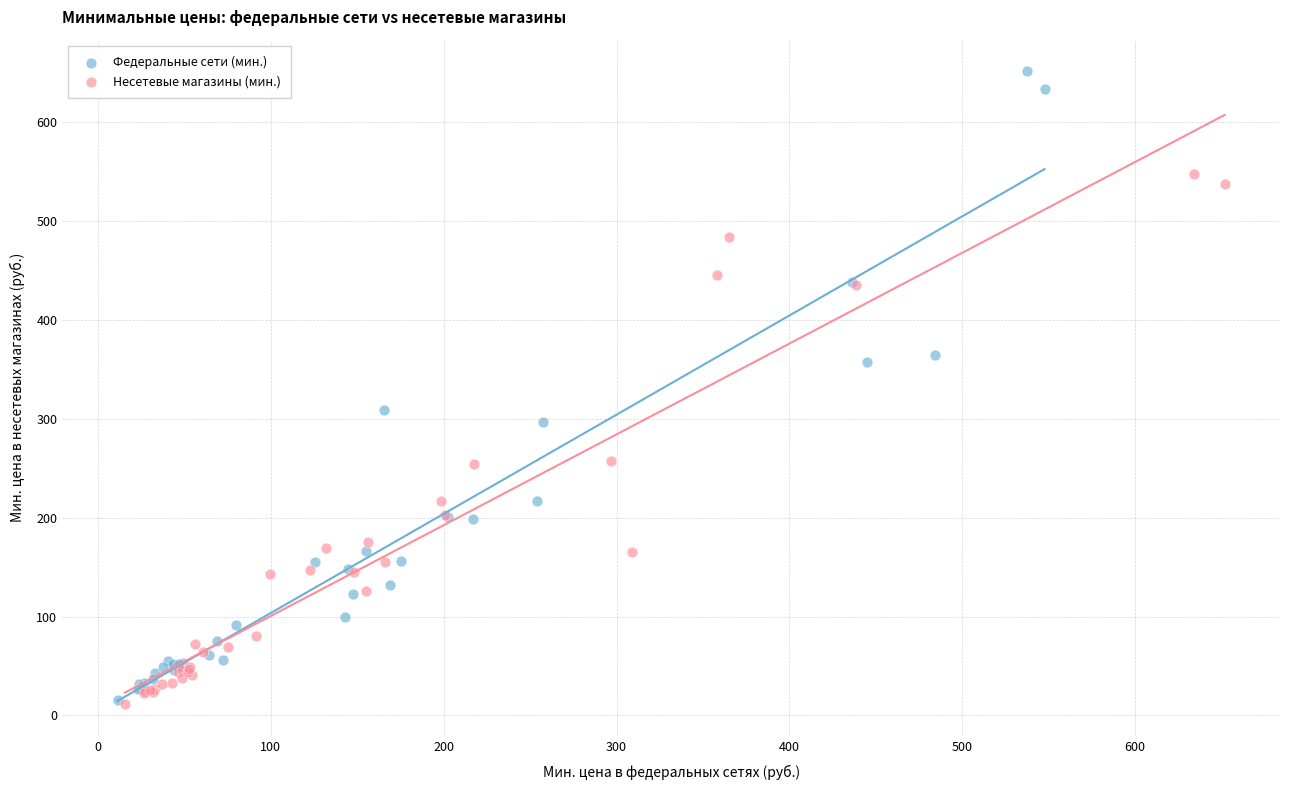

Which series reaches the maximum Y coordinate?

Федеральные сети (мин.)